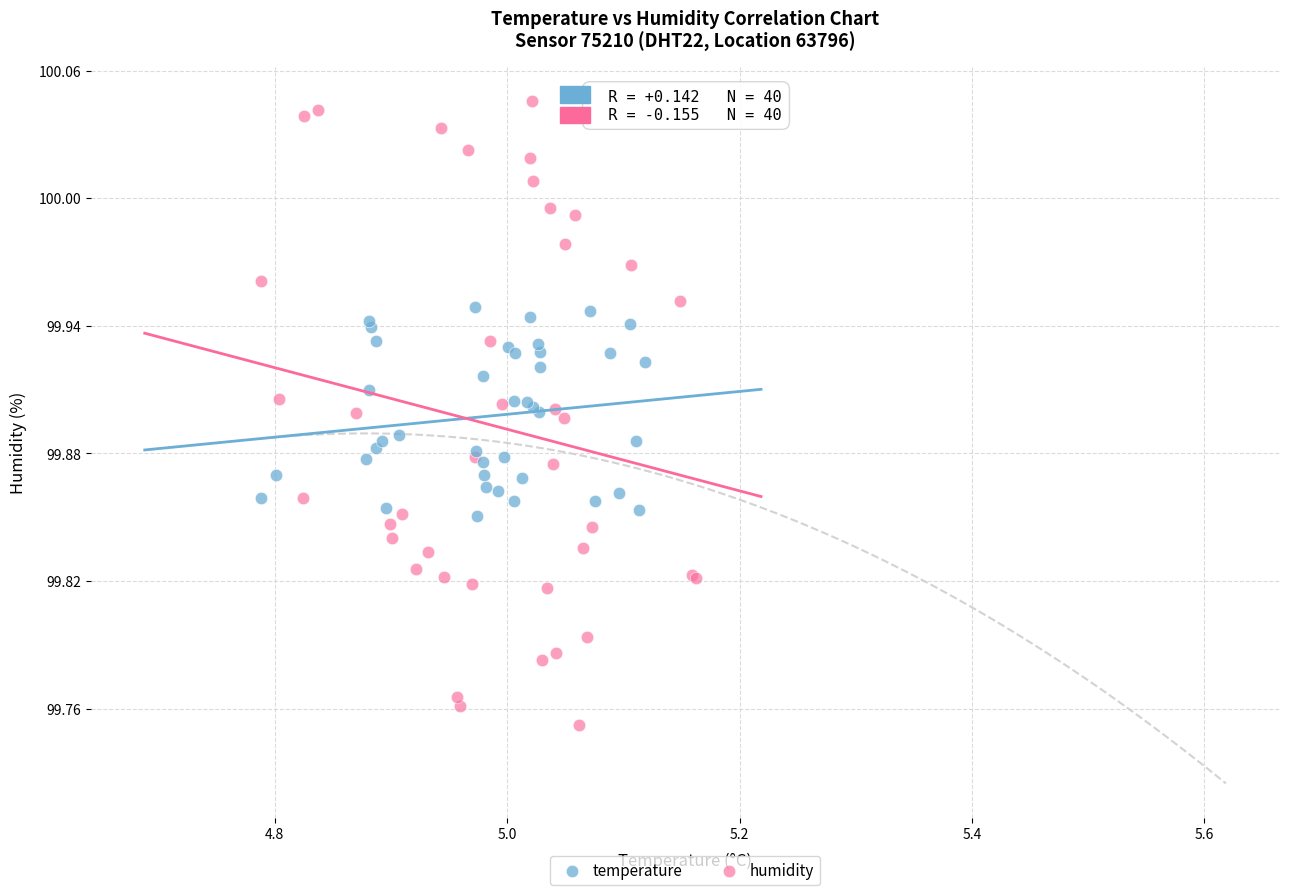

Which series contains the lowest Y value?

humidity